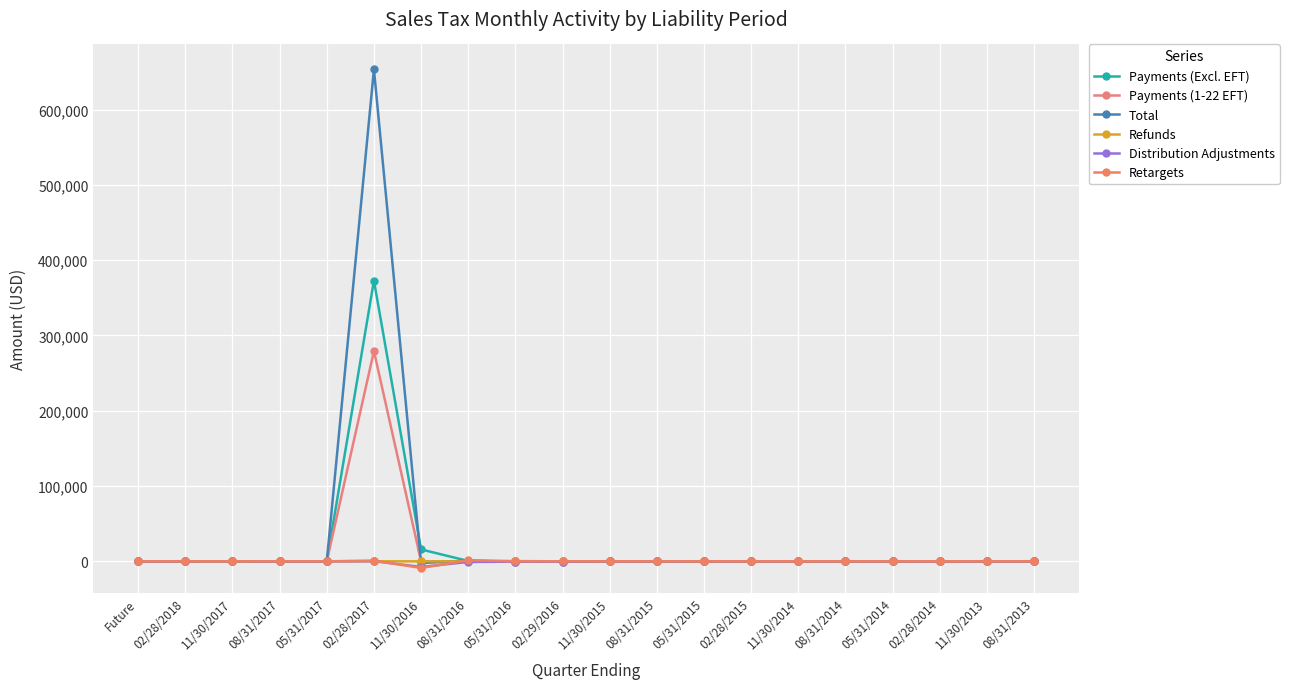

Which series has the largest total across all categories?

Total